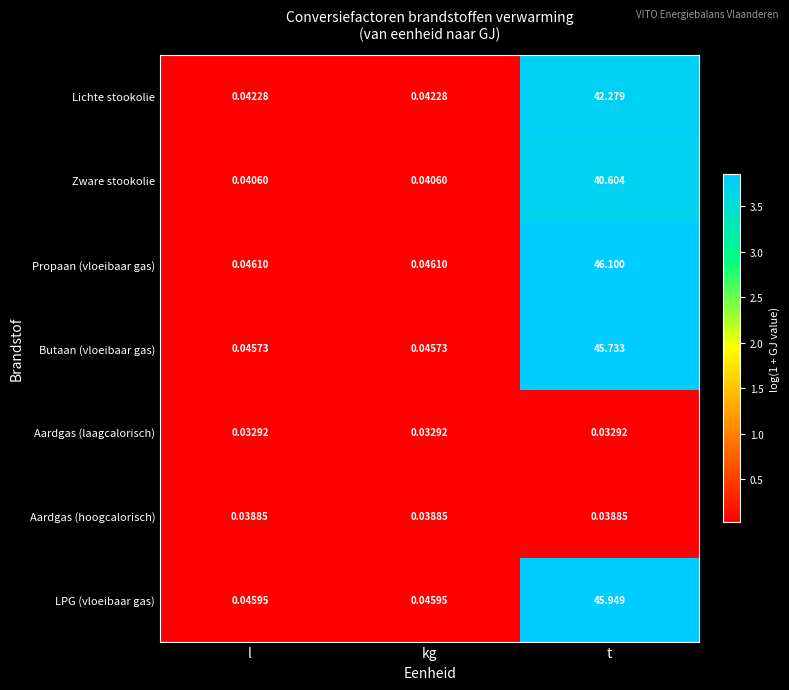

Which series has the largest total across all categories?

Propaan (vloeibaar gas)